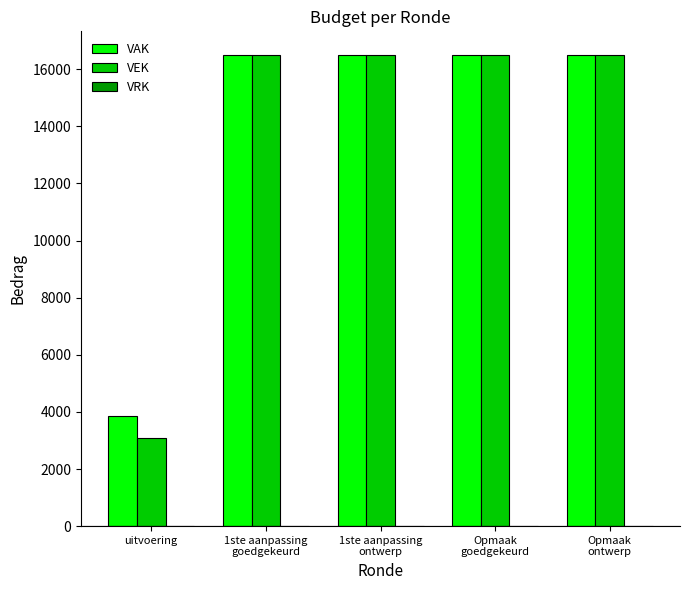

The VEK series shows 3071 at uitvoering. True or false?

True